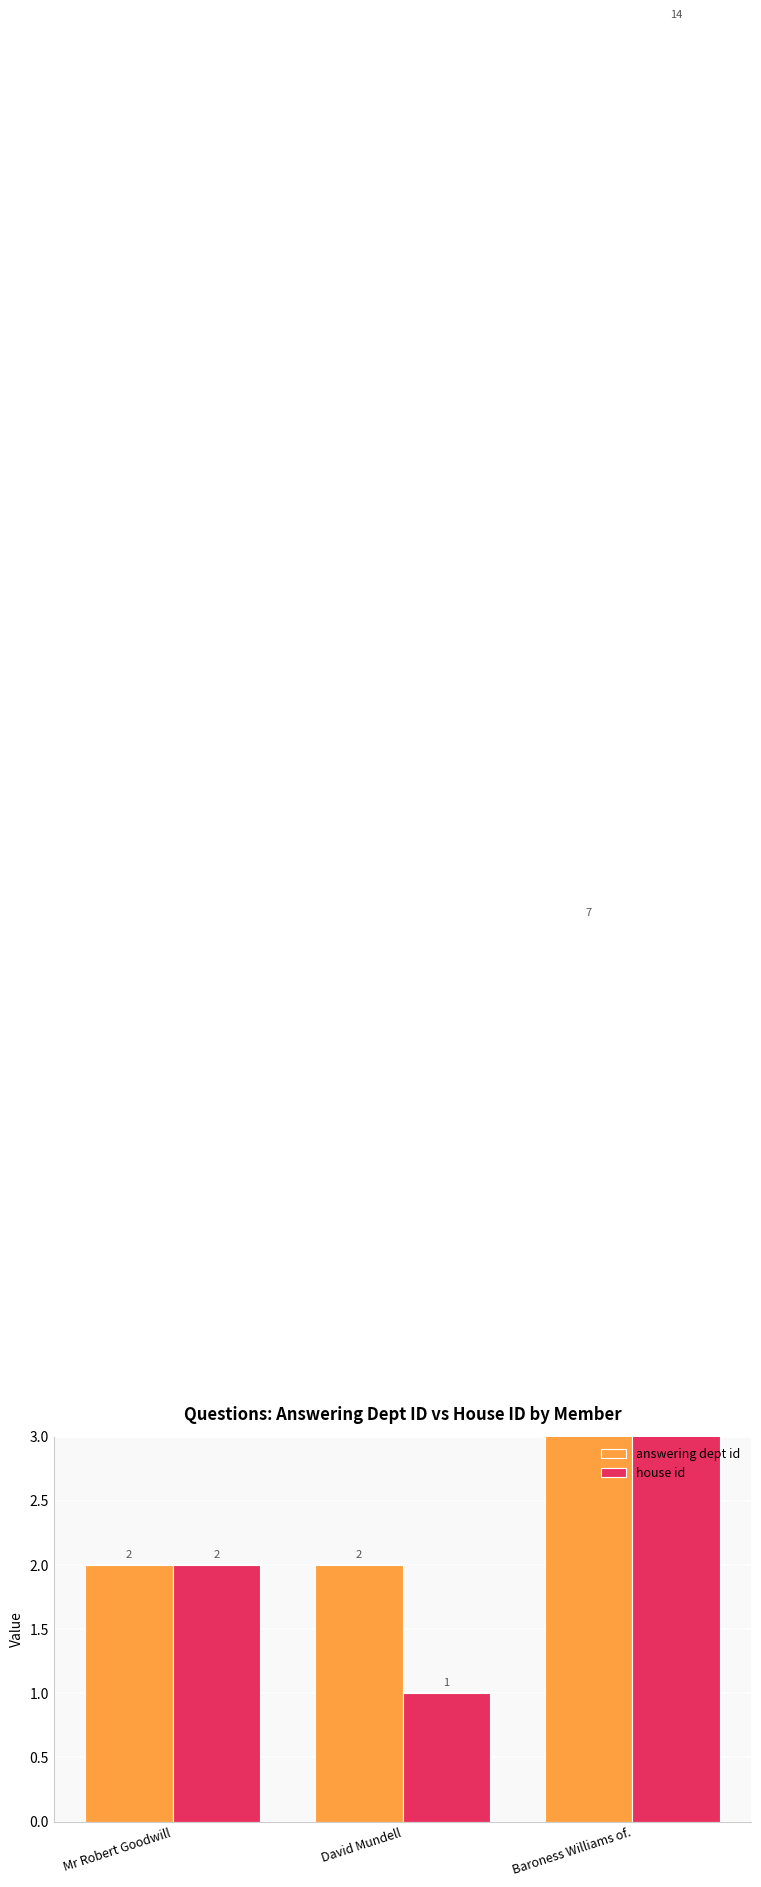

What is the maximum value shown in the chart?

14